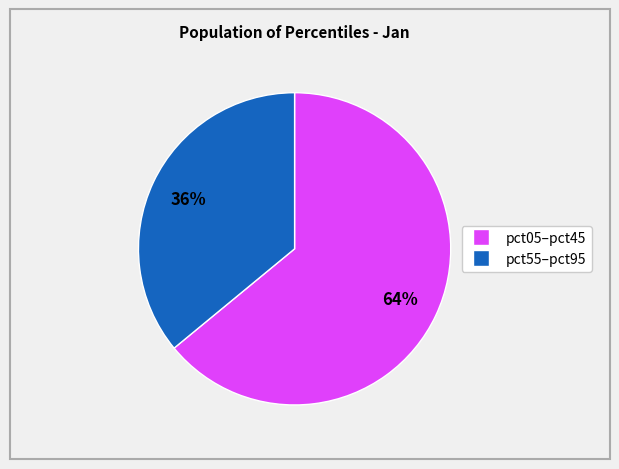

To the nearest percent, what is the difference between the largest and smallest slice percentages?

28%